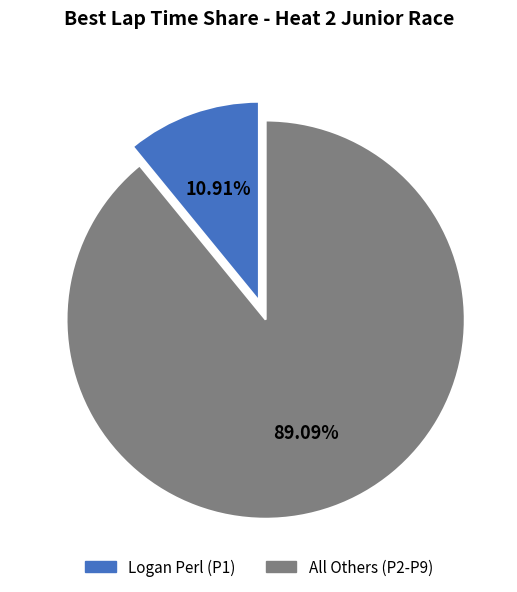

Is there a majority slice in this chart?

Yes